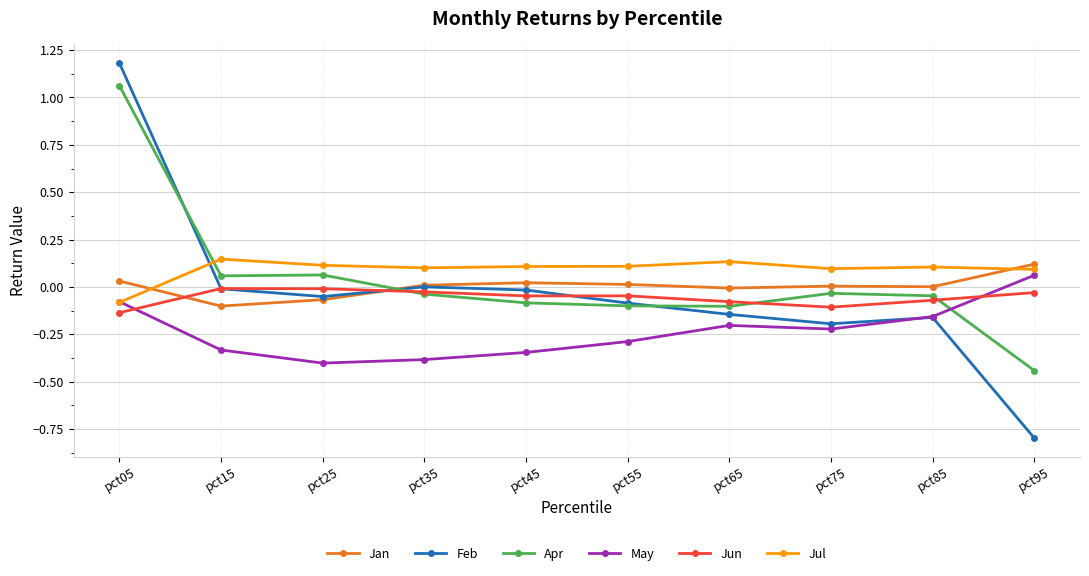

What is the value of the Feb point at the 1st from the left?

1.2